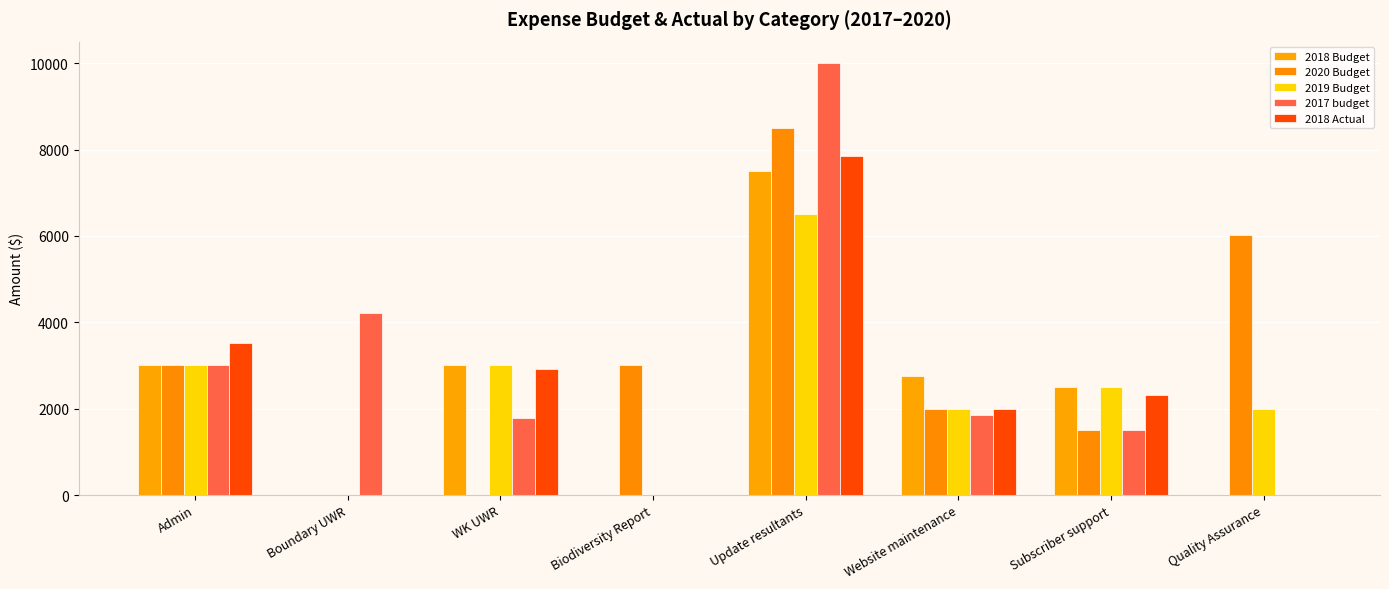

Reading left to right, transcribe all the data shown in this chart.

2018 Budget: 3000.0	0.0	3000.0	0.0	7500.0	2750.0	2500.0	0.0
2020 Budget: 3000.0	0.0	0.0	3000.0	8500.0	2000.0	1500.0	6031.2
2019 Budget: 3000.0	0.0	3000.0	0.0	6500.0	2000.0	2500.0	2000.0
2017 budget: 3000.0	4220.0	1780.0	0.0	10000.0	1850.0	1500.0	0.0
2018 Actual: 3525.0	0.0	2920.0	0.0	7850.0	2000.0	2320.0	0.0